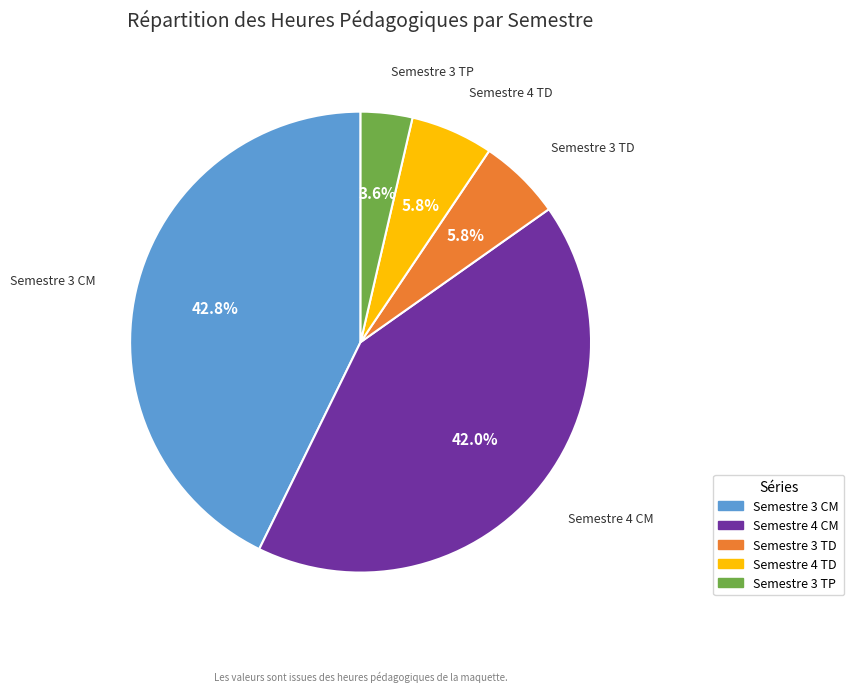

To the nearest percent, what is the difference between the largest and smallest slice percentages?

39%